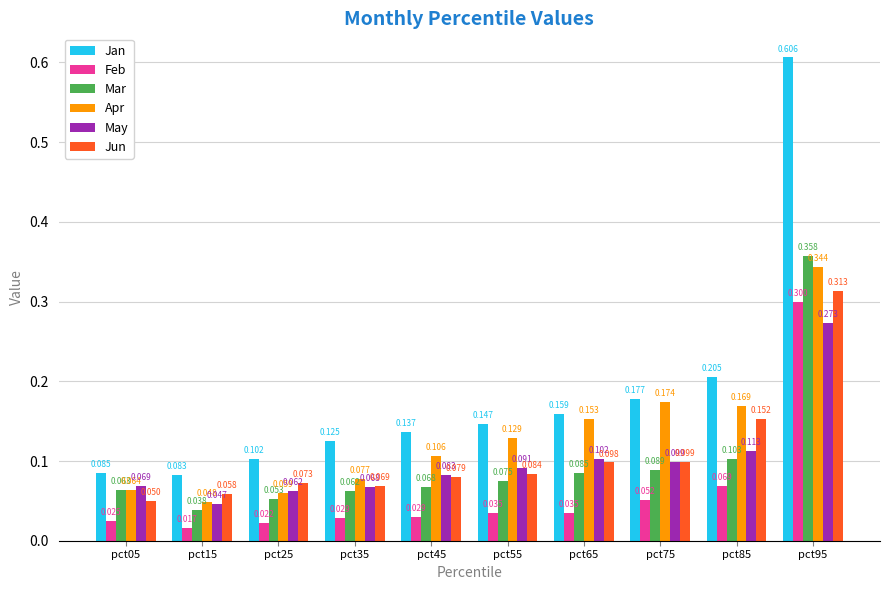

What is the highest value of the Feb series?

0.3